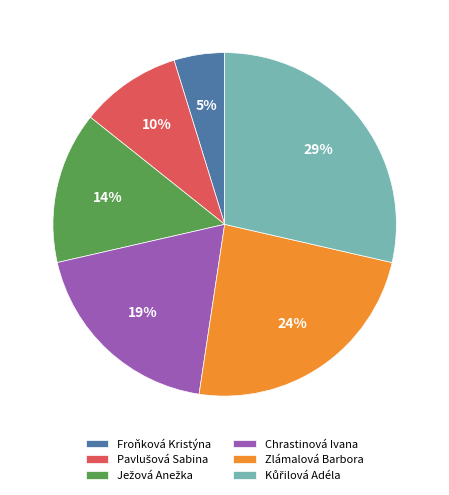

Is there any slice that represents more than half of the pie?

No